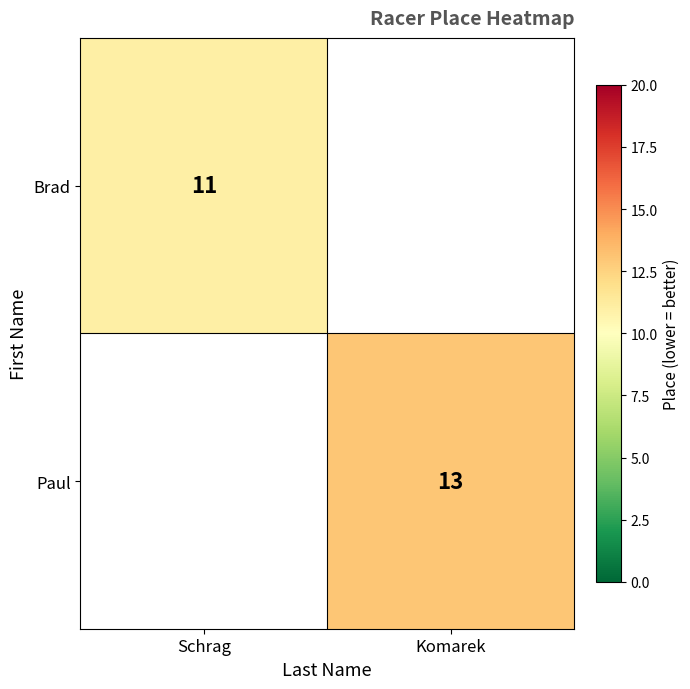

Is it true that Paul equals 13 at Komarek?

True